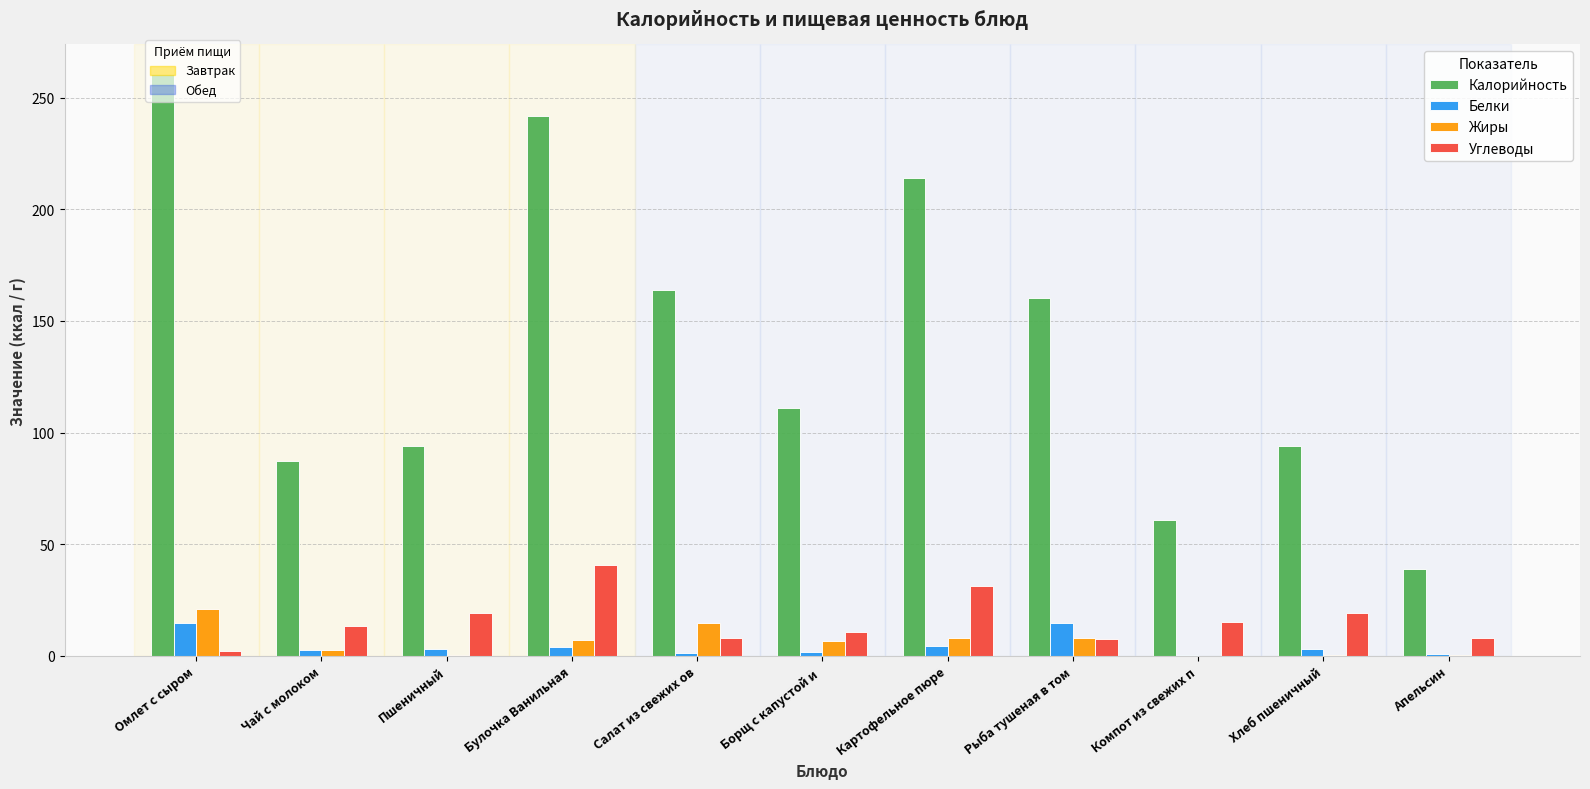

Are the bars grouped side by side (vs. stacked)?

Yes